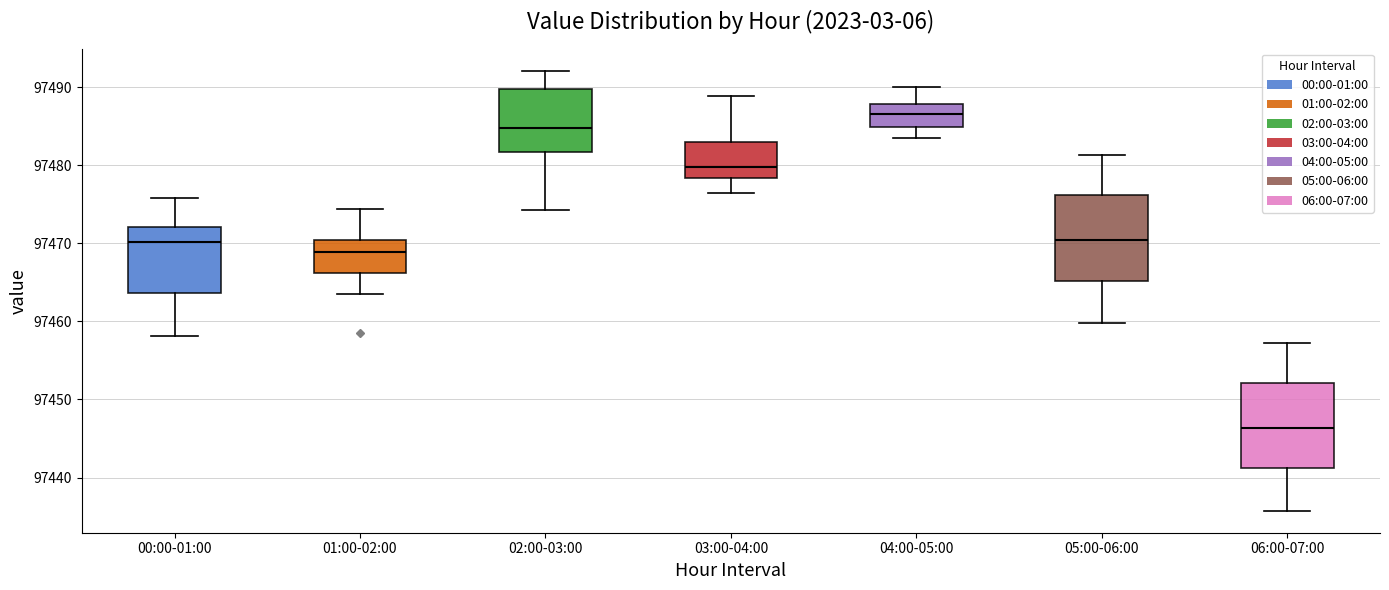

Where is the upper edge of the box for 03:00-04:00 on the y-axis? The values are not printed on the chart, so give them approximately, as read against the axis.

97483